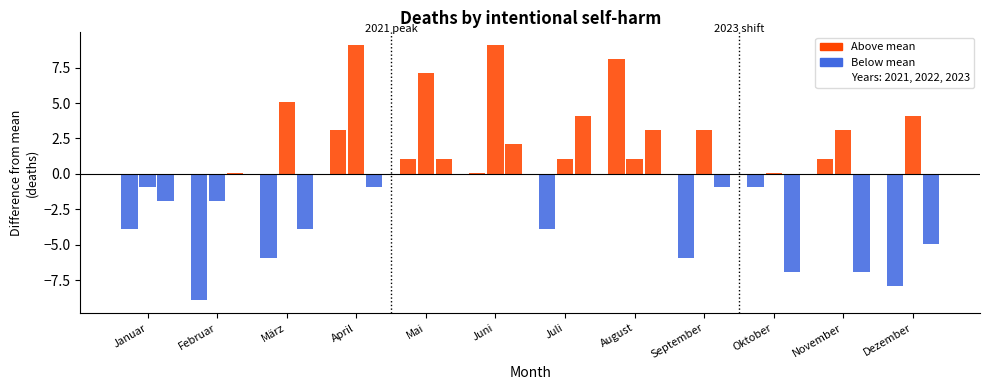

How many data points does each series have?

12